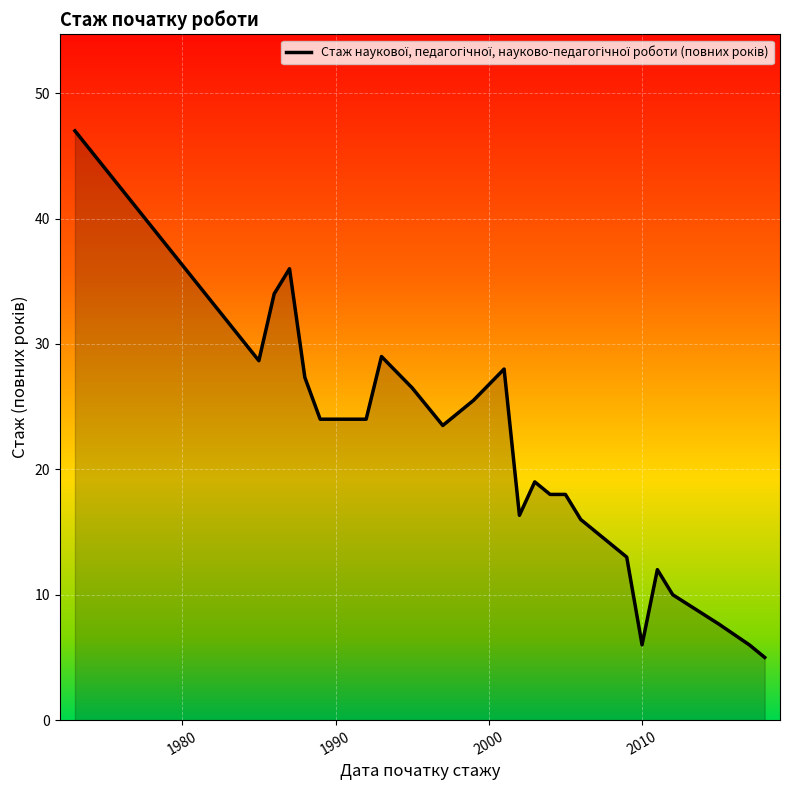

What is the difference between the maximum and minimum values?

42.0